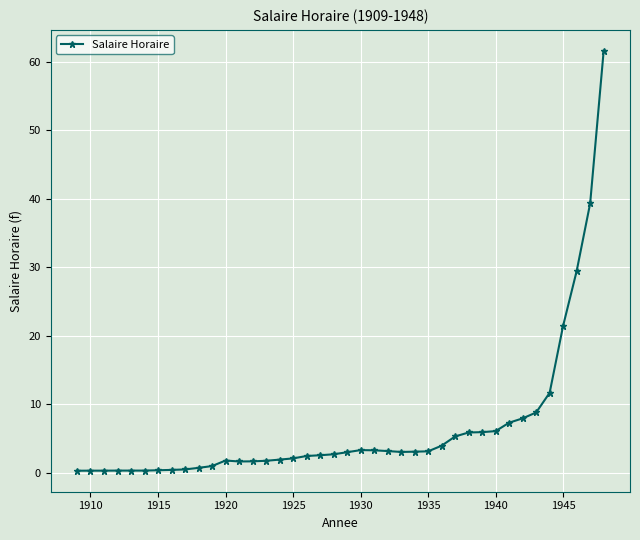

What is the greatest value displayed?

61.6